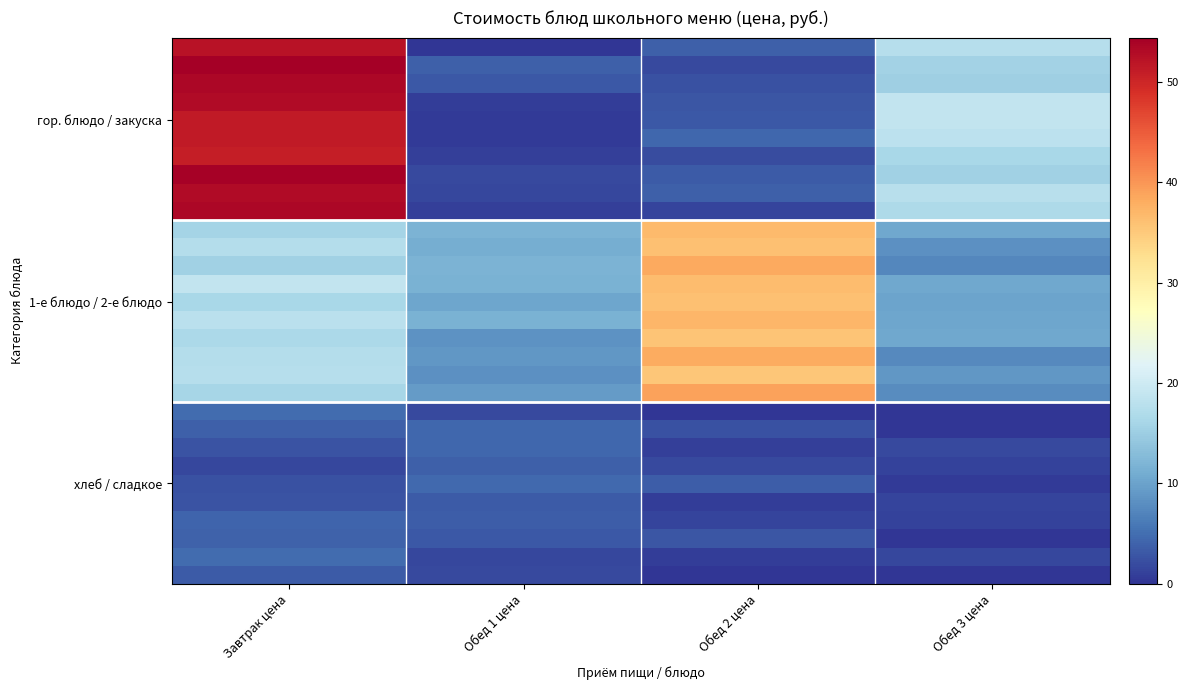

What is the spread (max minus min) of values at Обед 3 цена?

18.9